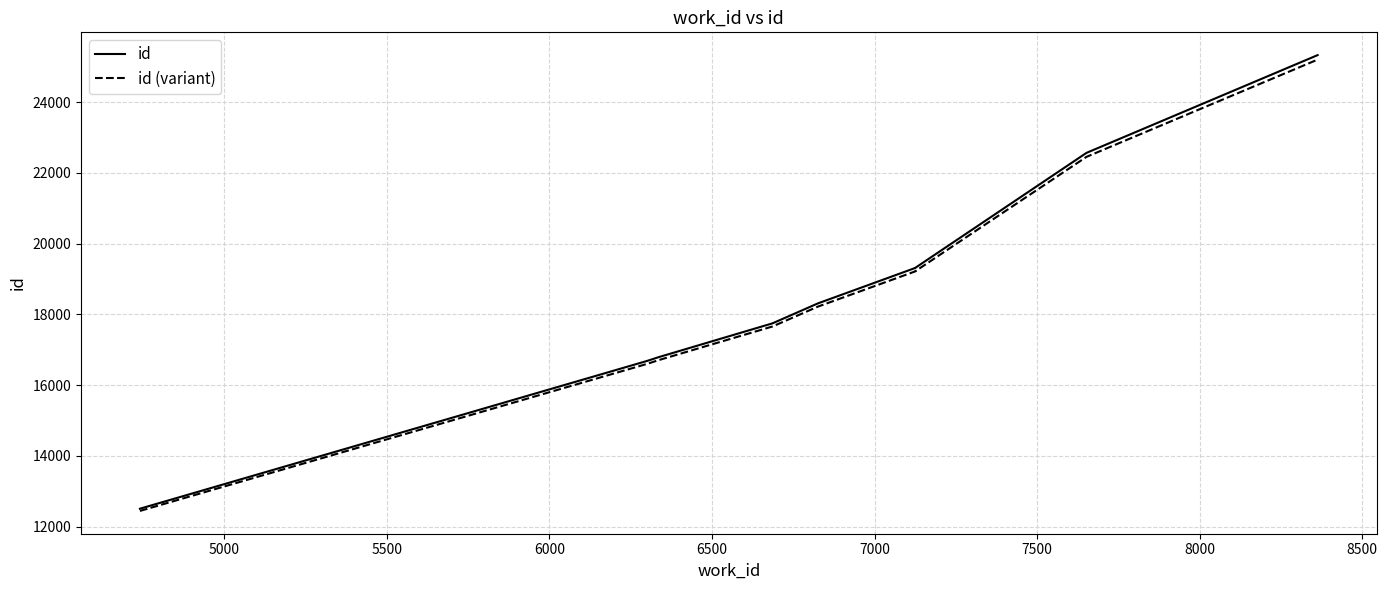

True or false: id has a value of 39580.2 at 9000.

False